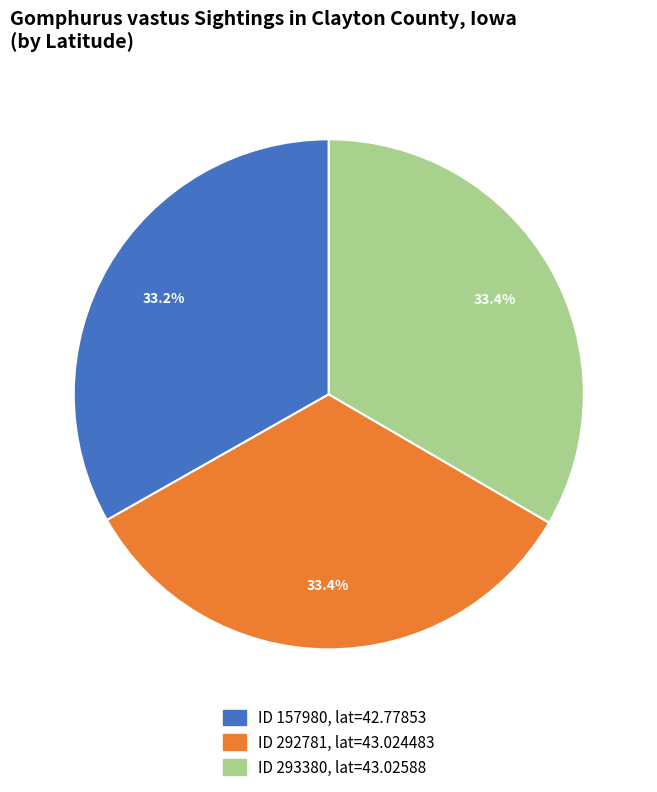

Is there a majority slice in this chart?

No